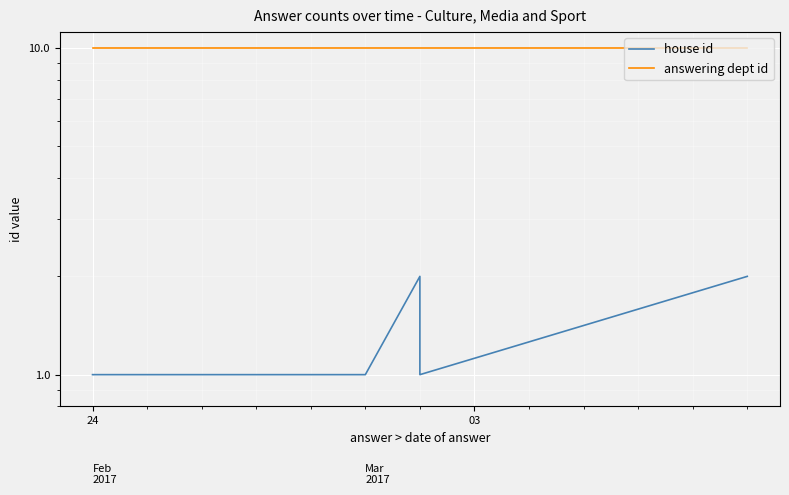

True or false: answering dept id and house id cross at least once.

False